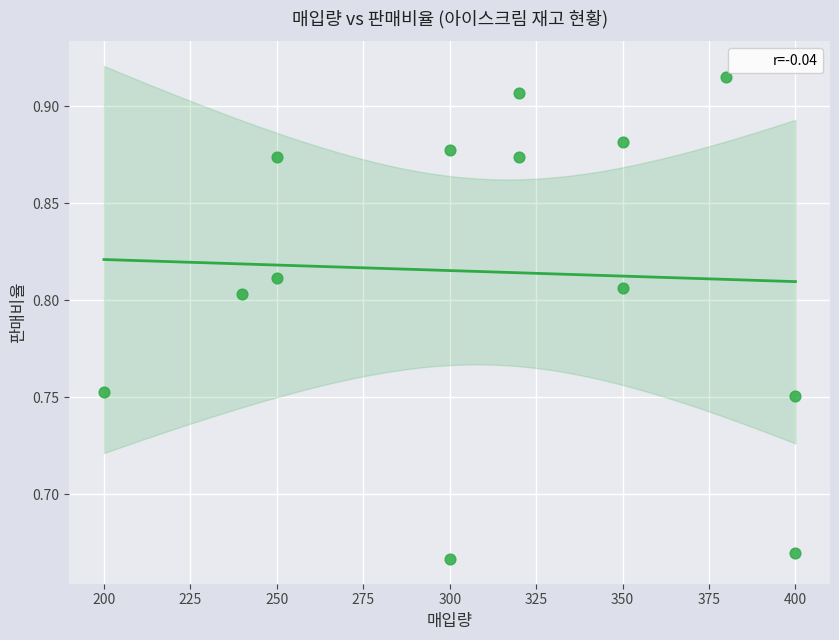

What is the range of X values (max minus min)?

200.0